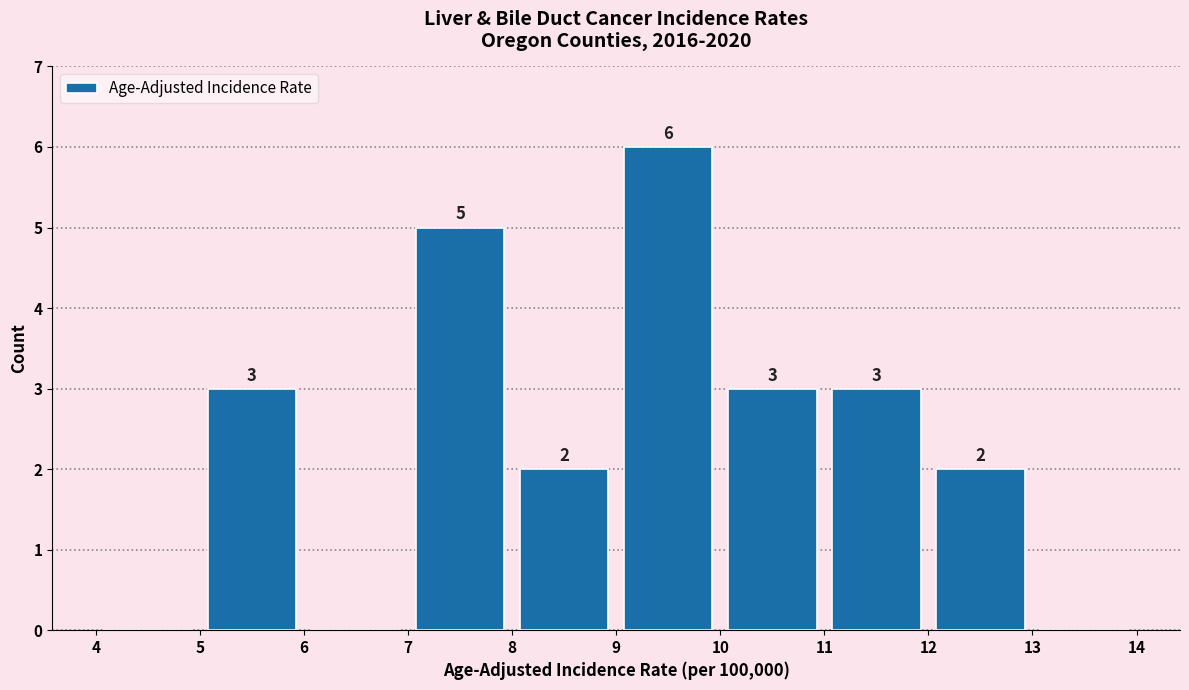

Which range on the x-axis has the tallest bar?

9 to 10